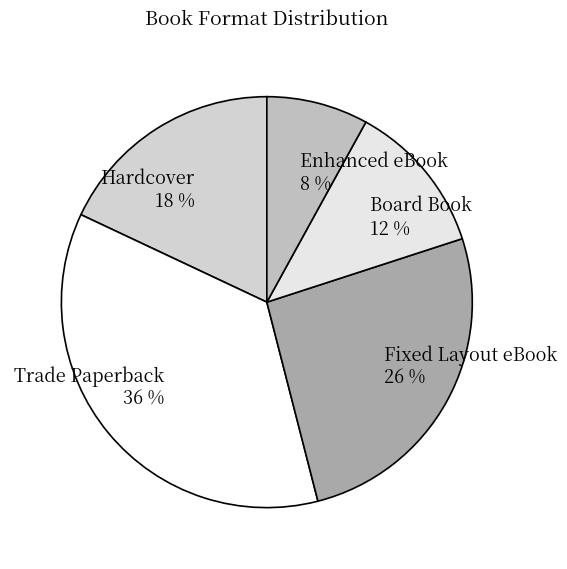

Which slice is the smallest?

Enhanced eBook